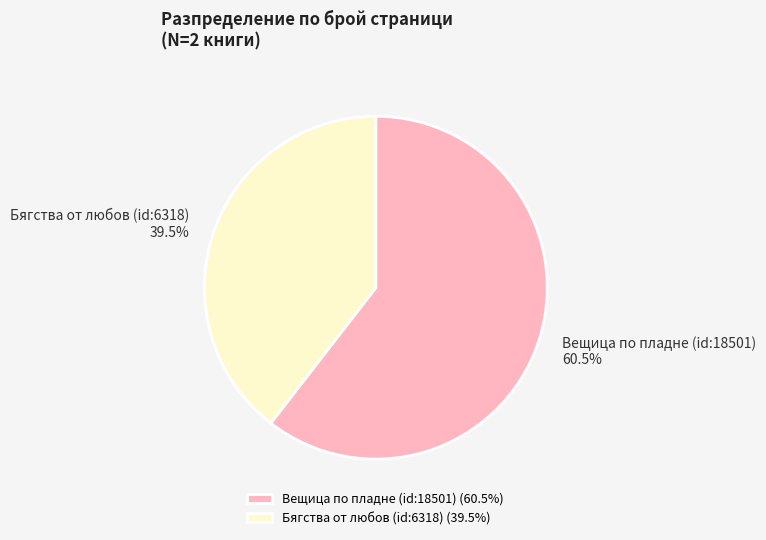

What is the ratio of the value at Вещица по пладне (id:18501) to the value at Бягства от любов (id:6318)?

1.5